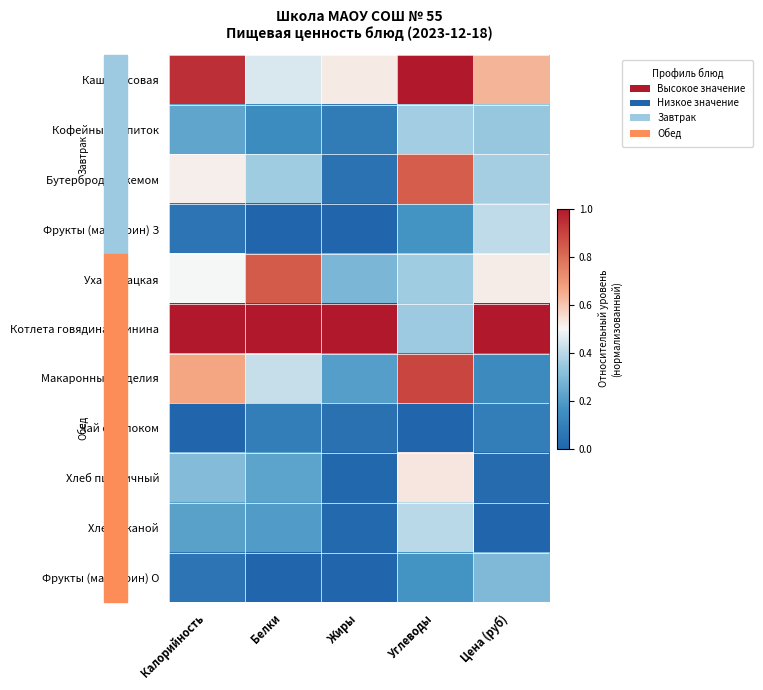

List the series in order of their peak value, lowest first.

Чай с молоком, Фрукты (мандарин) О, Кофейный напиток, Хлеб ржаной, Фрукты (мандарин) З, Хлеб пшеничный, Бутерброд с джемом, Уха Рыбацкая, Макаронные изделия, Каша рисовая, Котлета говядина/свинина